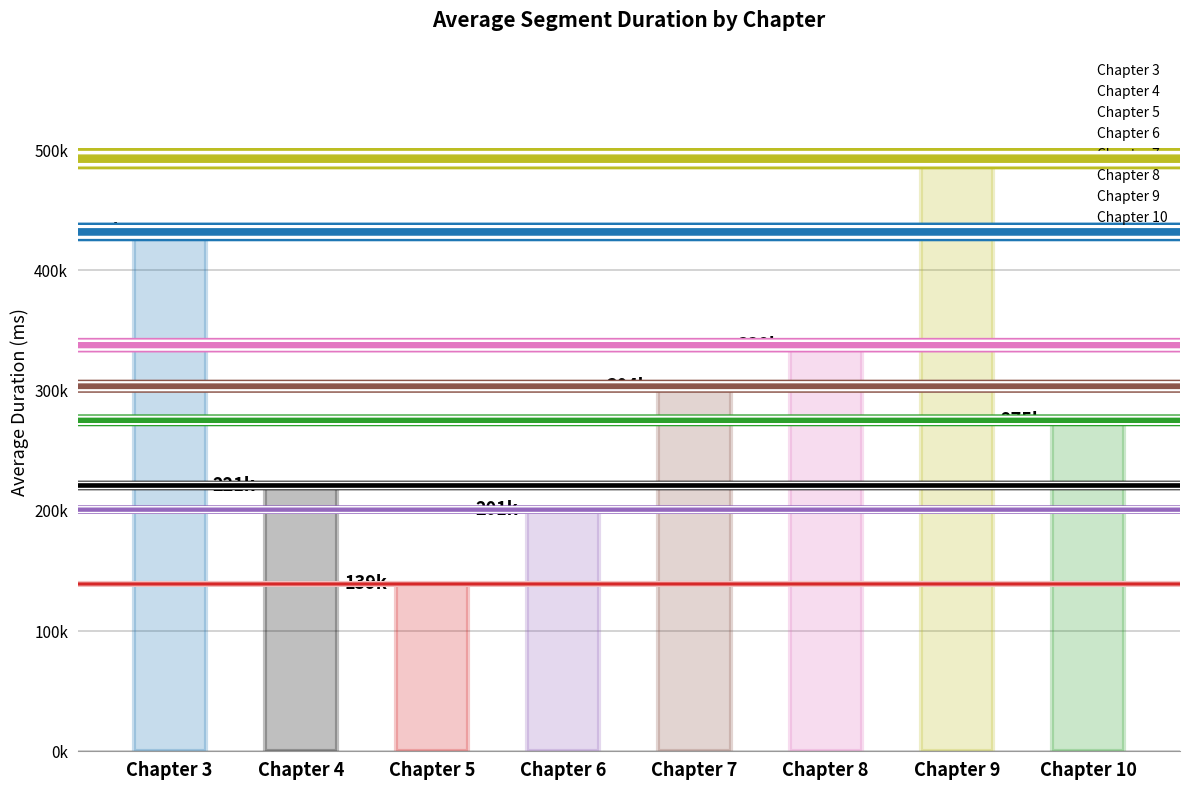

What is the minimum value shown in the chart?

139145